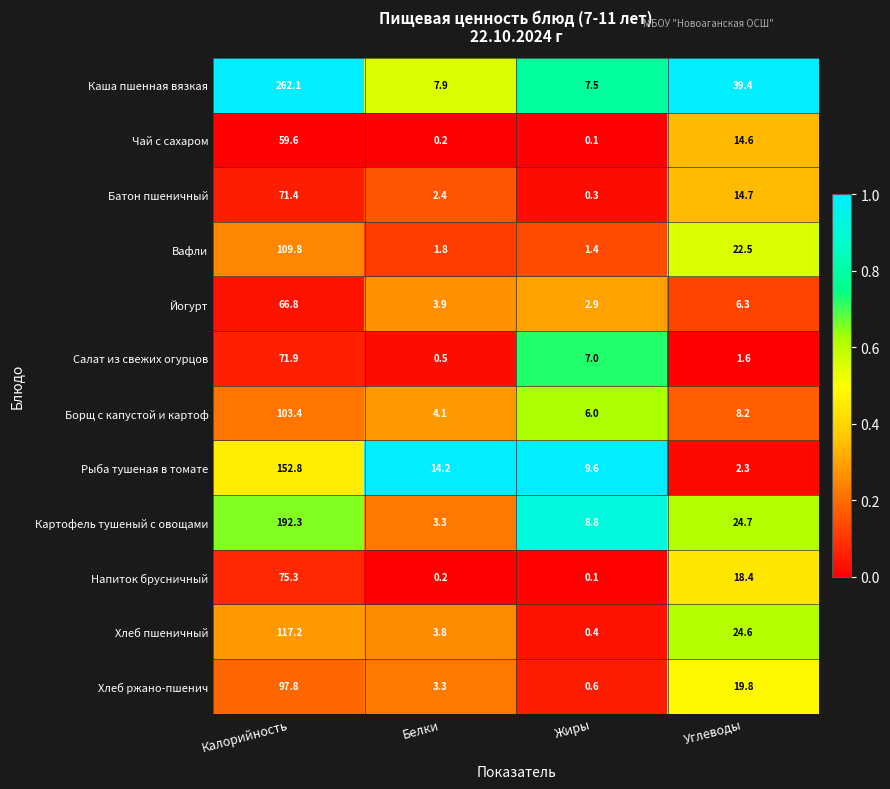

At which category is the sum across all series the highest?

Калорийность